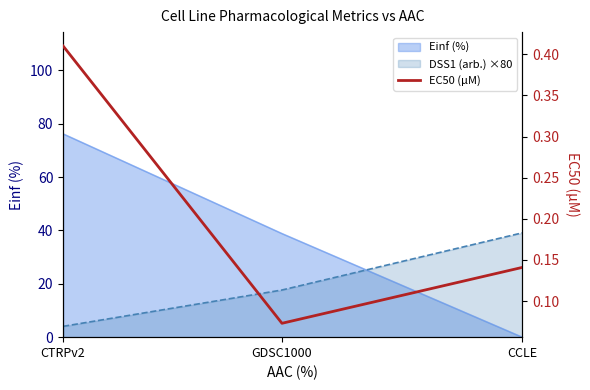

How many lines are shown in the chart?

1